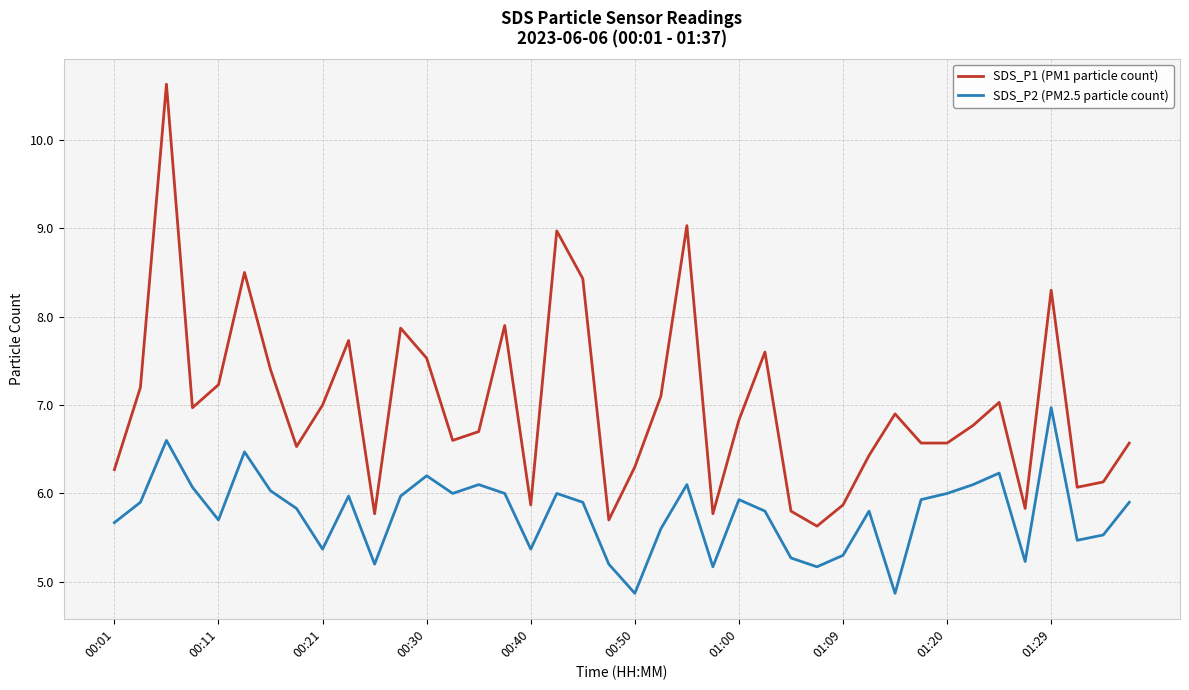

Which series has the largest total across all categories?

SDS_P1 (PM1 particle count)